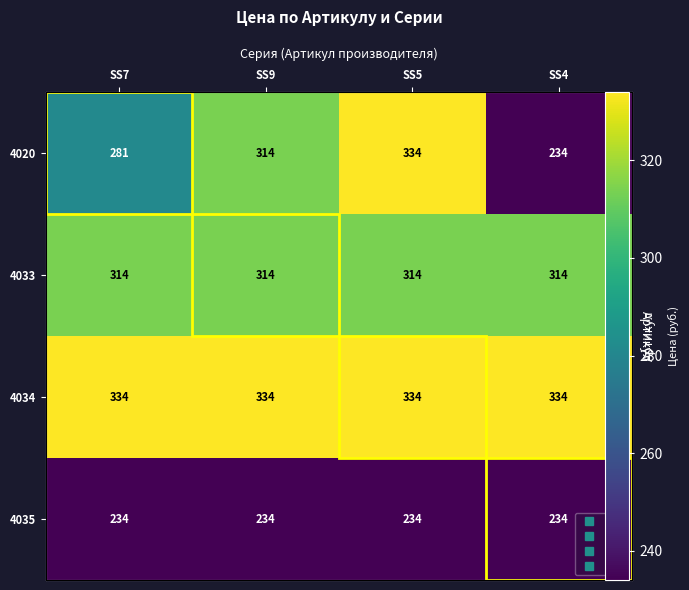

The 4035 series shows 234 at SS7. True or false?

True